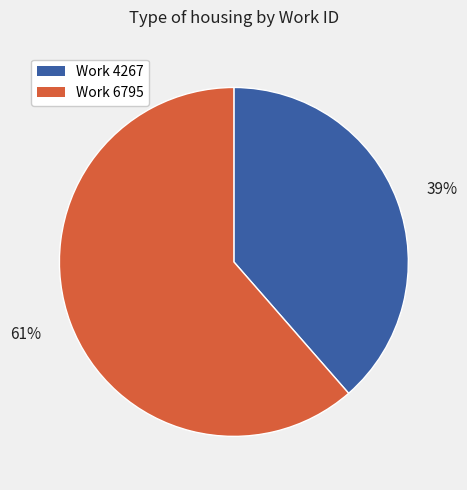

What is the smallest slice in the pie chart?

39%